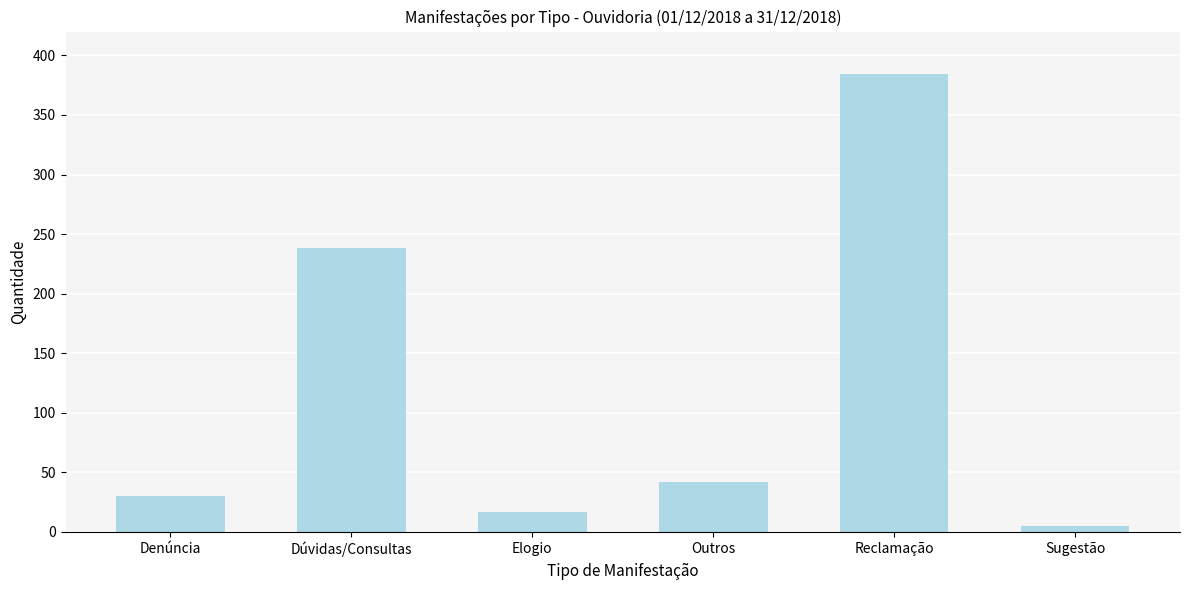

Reading right to left, list all the values displayed in this chart.

Sugestão=5	Reclamação=384	Outros=42	Elogio=17	Dúvidas/Consultas=238	Denúncia=30